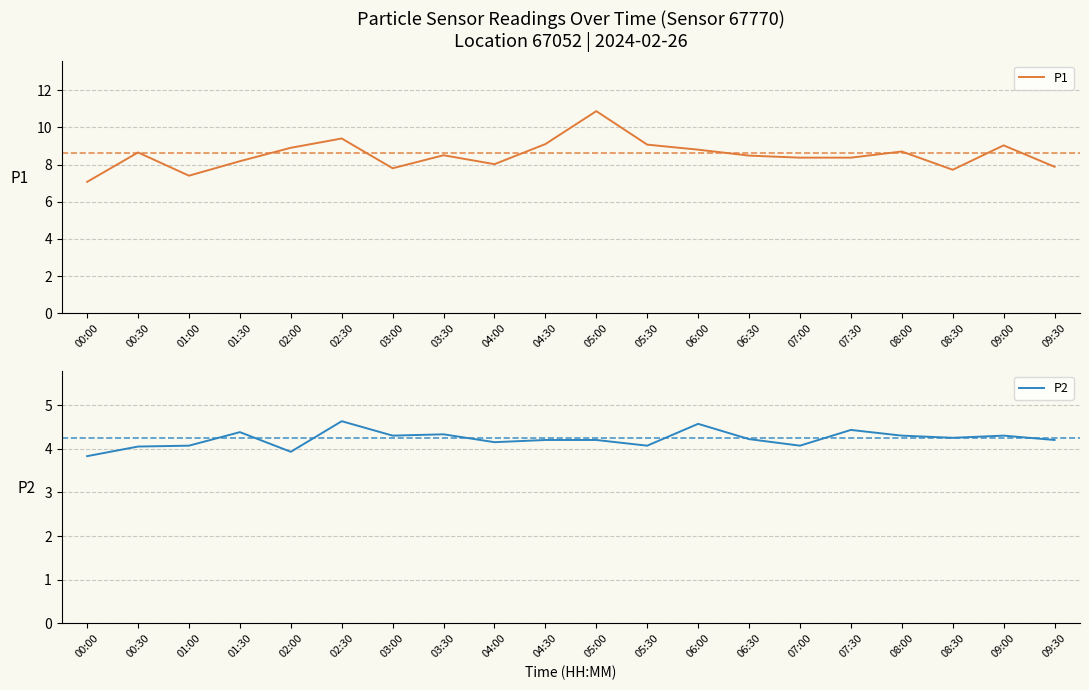

In P2, how many points are lower than both neighbors (excluding endpoints)?

6